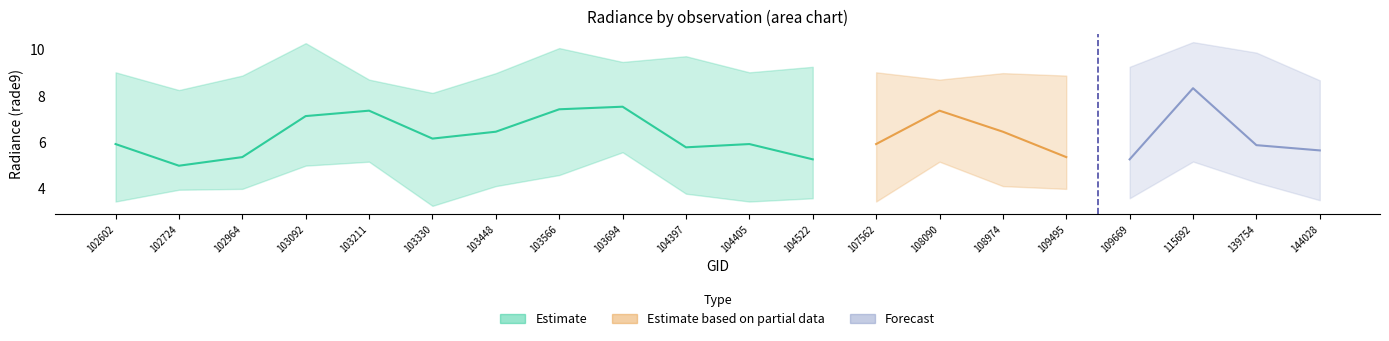

What value does the rade9_bin_mdn series have at 103092?

7.1